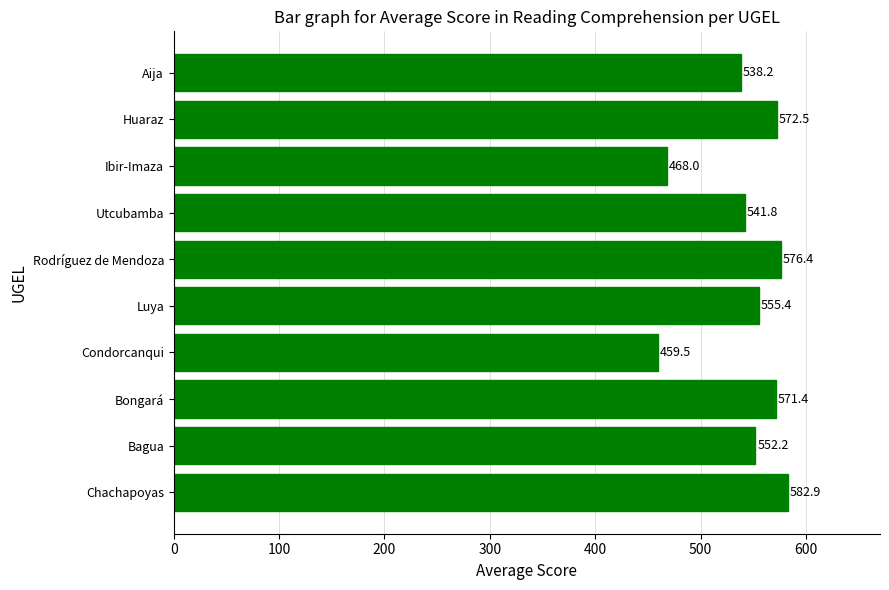

Does the chart contain any negative values?

No